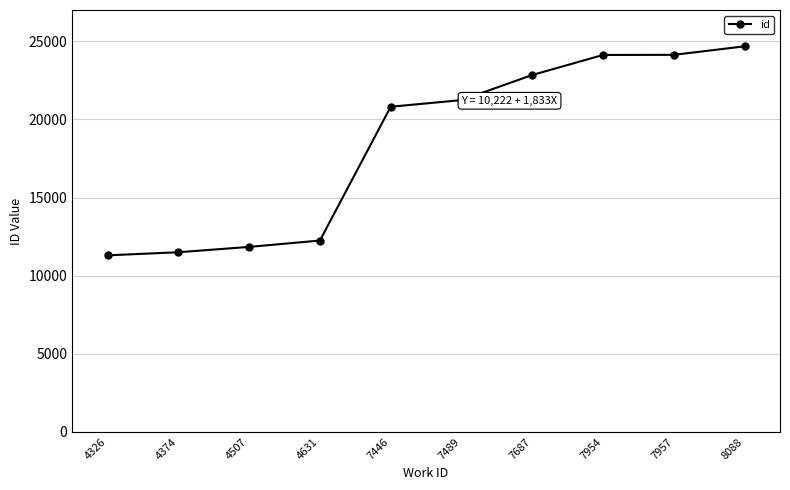

What is the difference between the values at 7446 and 7954?

3314